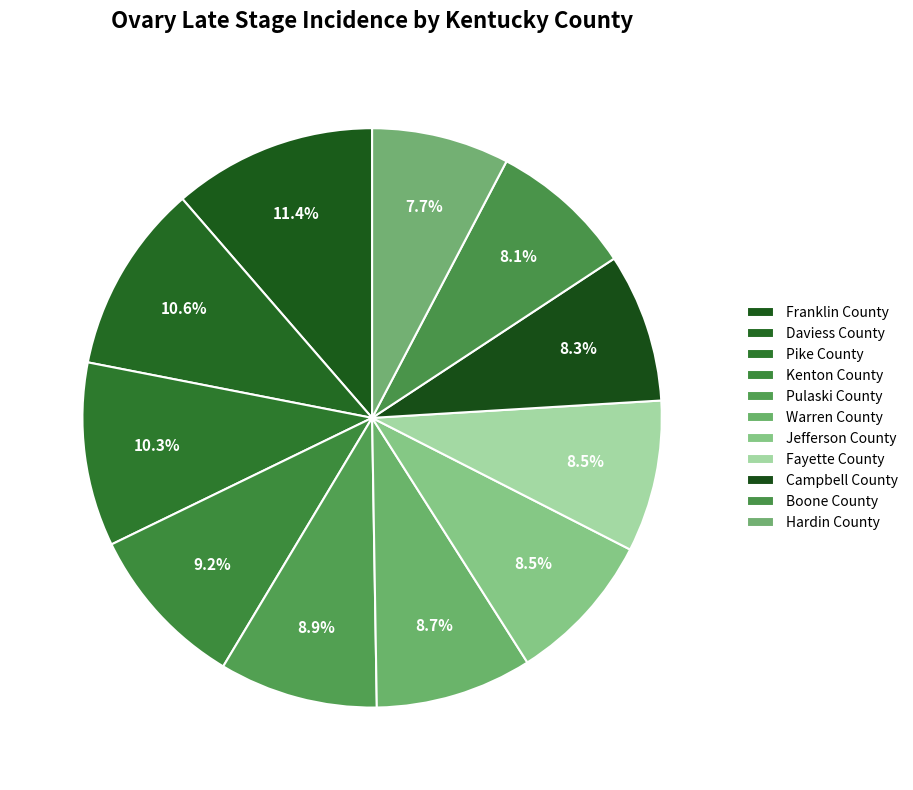

Count the number of slices in the pie.

11